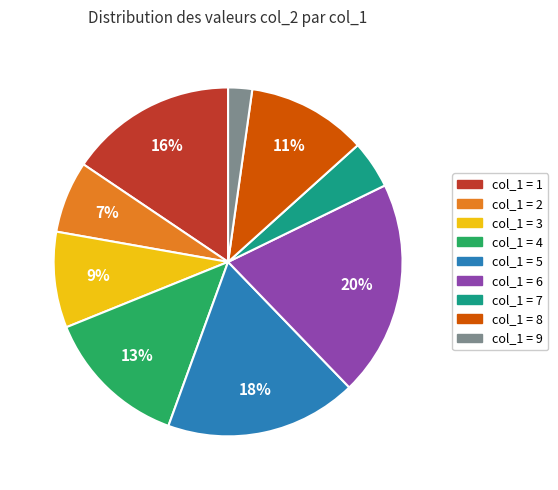

Count the number of slices in the pie.

9